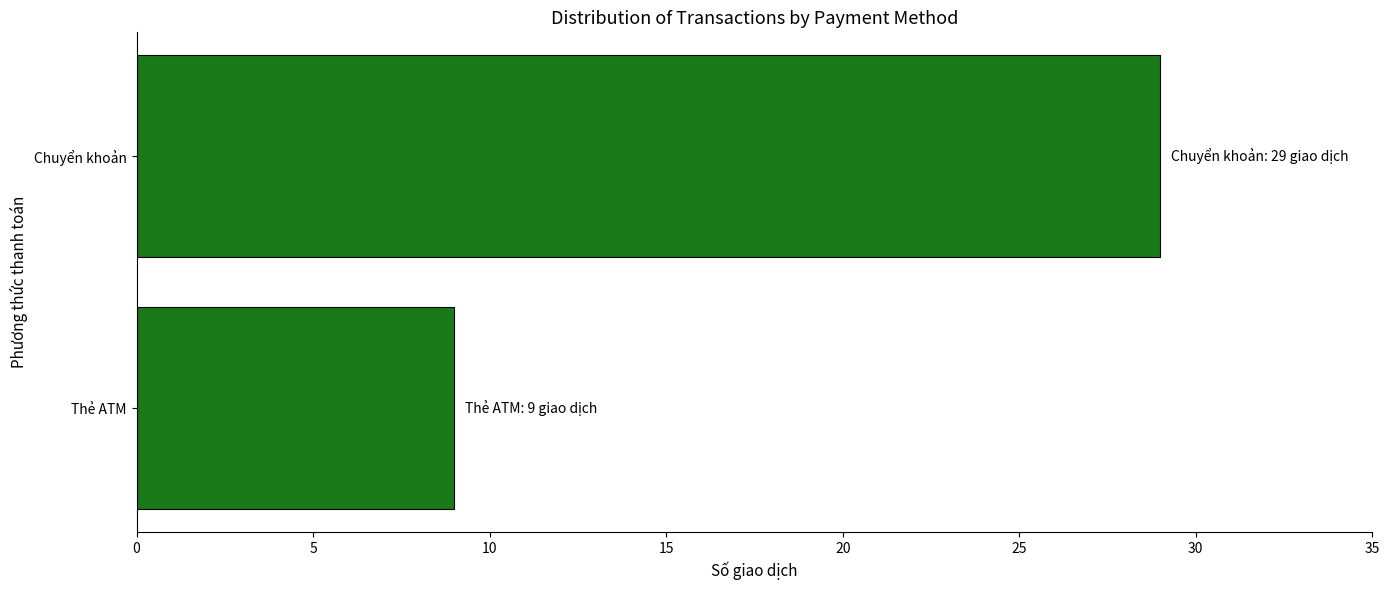

Is it true that the value at Chuyển khoản is 19?

False